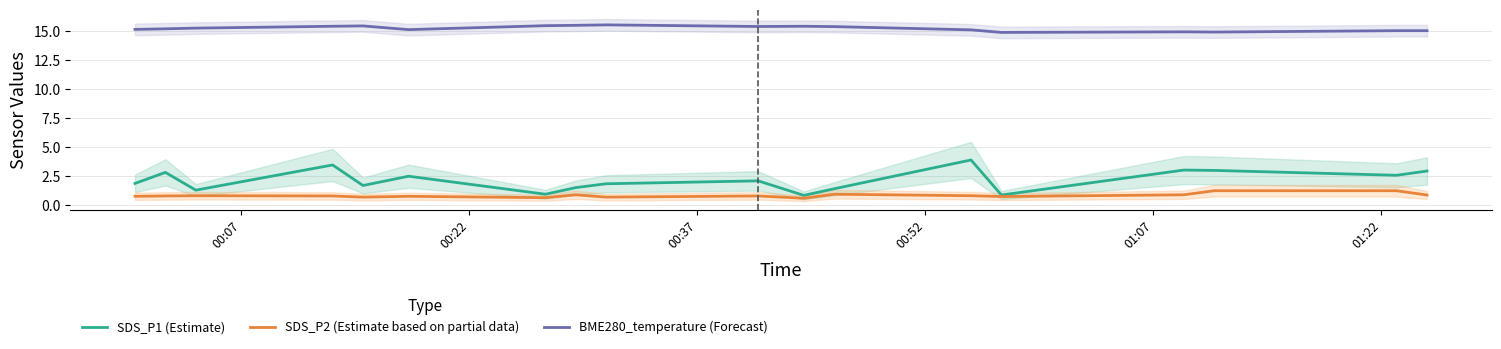

True or false: SDS_P2 (Estimate based on partial data) and BME280_temperature (Forecast) cross at least once.

False